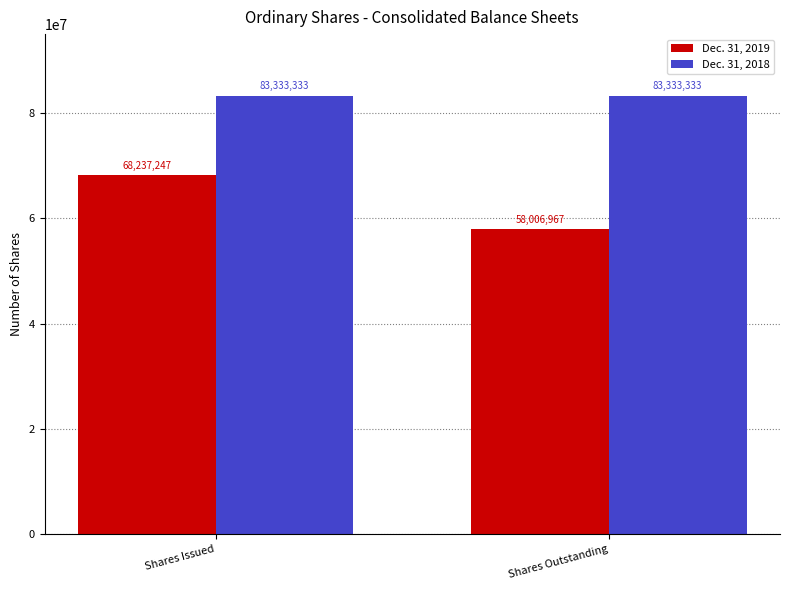

What position from the left is Shares Outstanding?

2